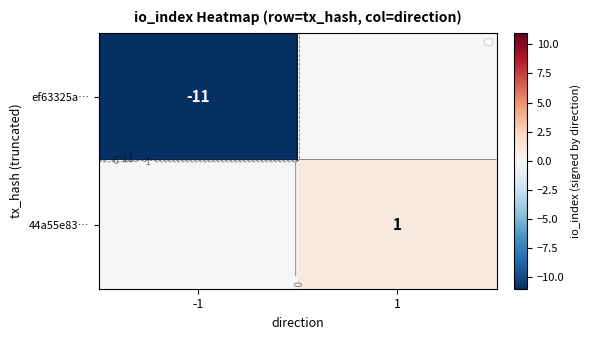

At how many categories does at least one series exceed -3?

2